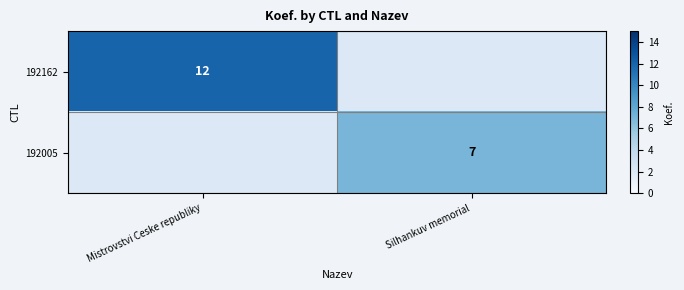

True or false: 192005 has a value of 9 at Silhankuv memorial.

False